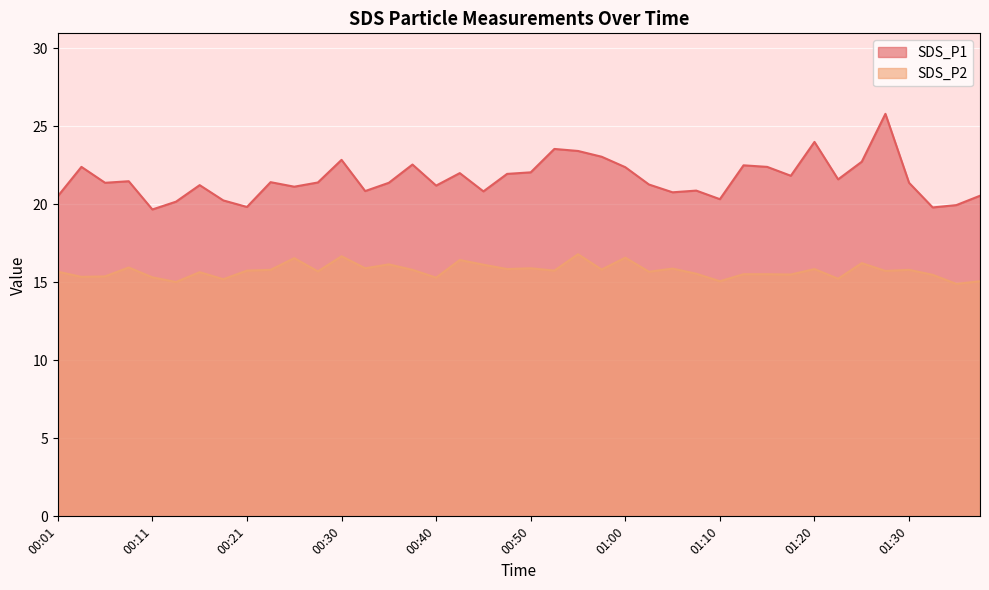

How many data points in SDS_P1 are less than 21?

13